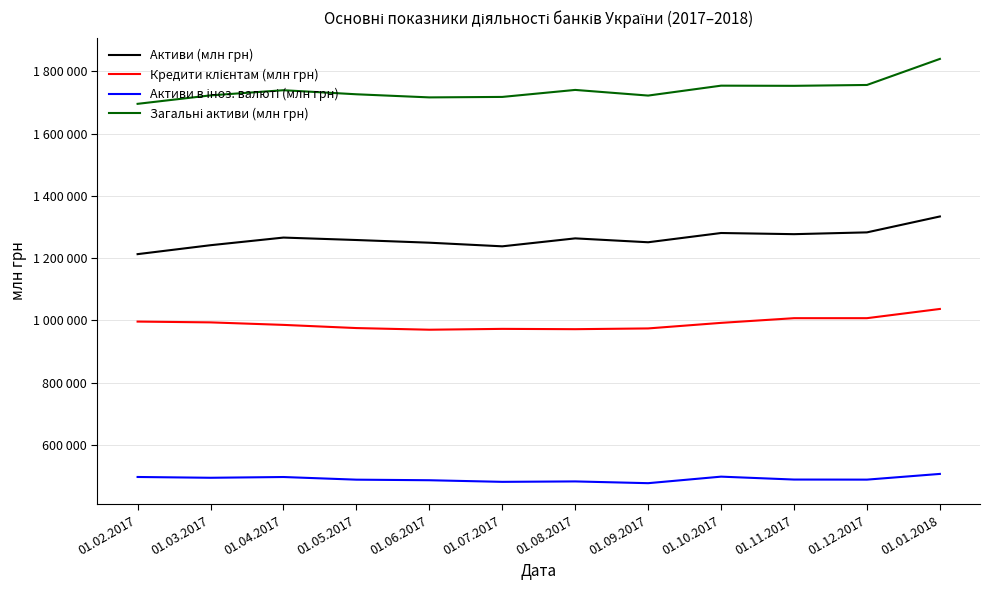

The value of Активи в іноз. валюті (млн грн) at 01.05.2017 is 767983. True or false?

False